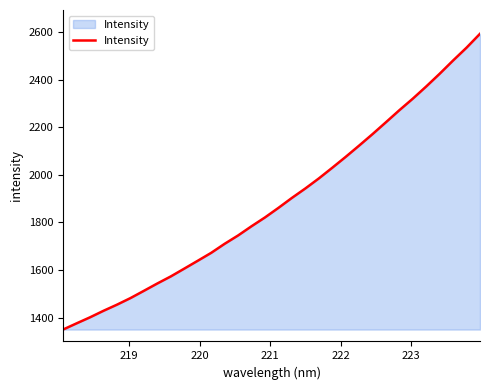

True or false: the data has more than 2 interior local peaks.

False